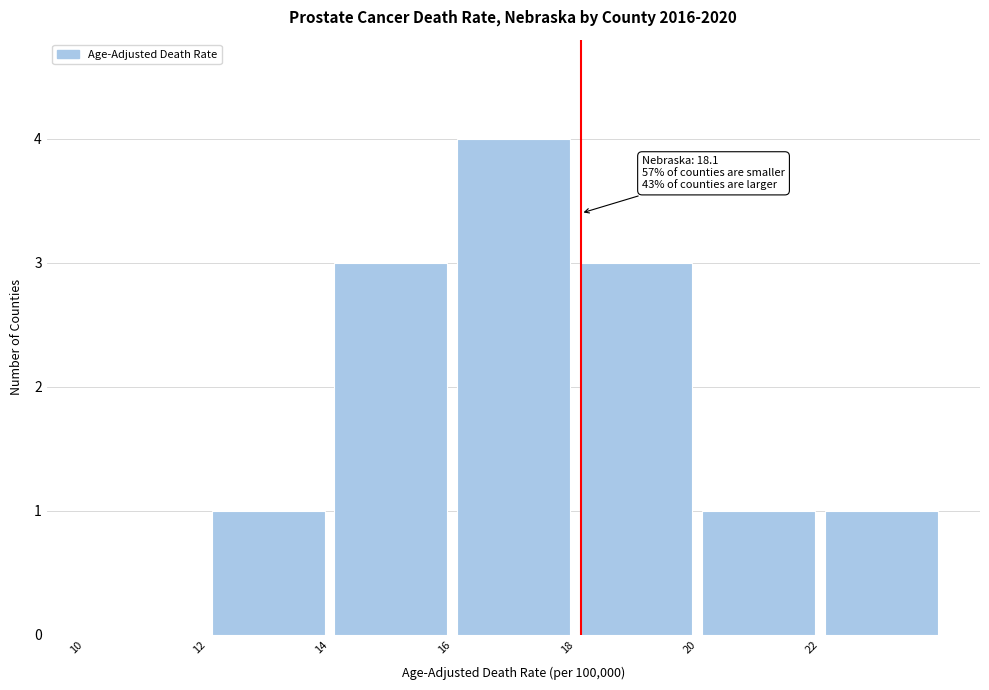

Which range on the x-axis has the tallest bar?

16 to 18